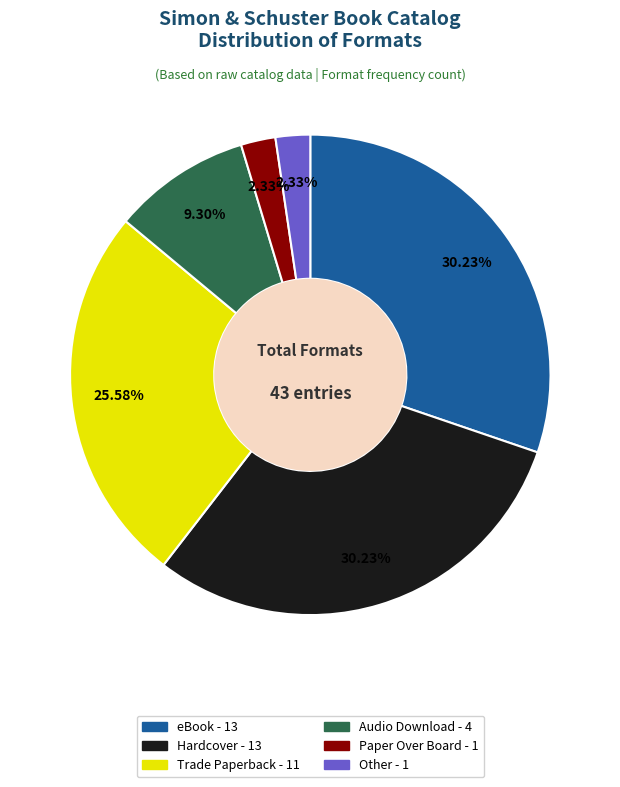

The Trade Paperback slice represents 14% of the pie. True or false?

False